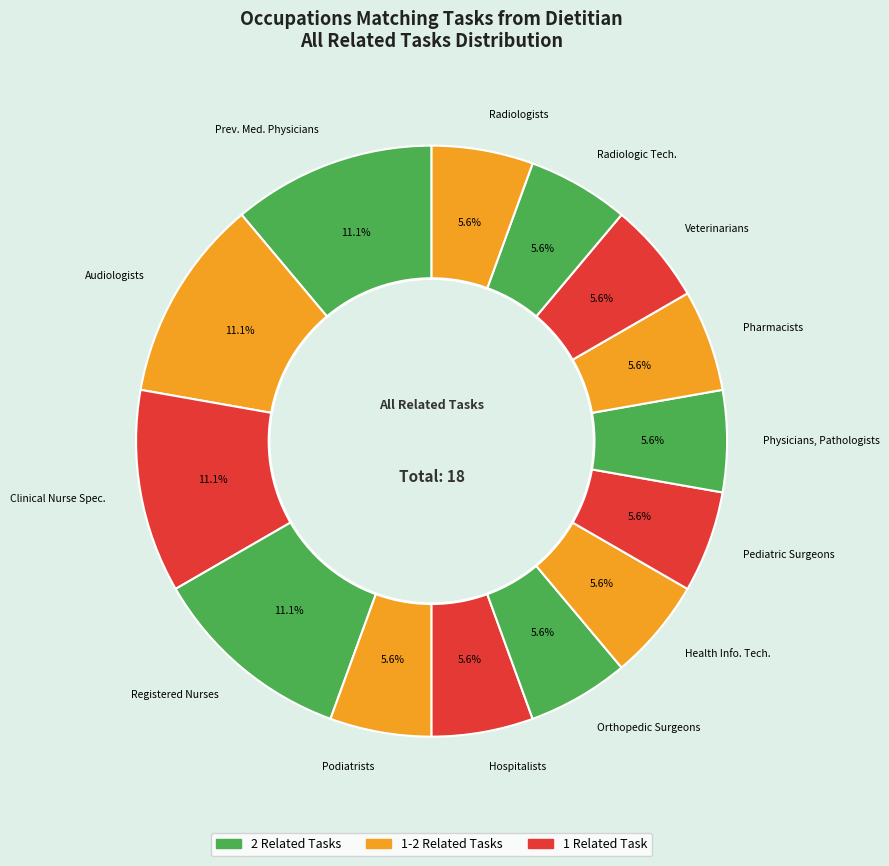

Count the number of slices in the pie.

14